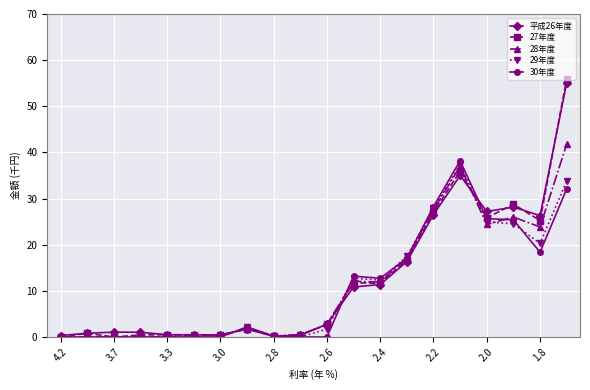

What is the highest value of the 30年度 series?

38.2